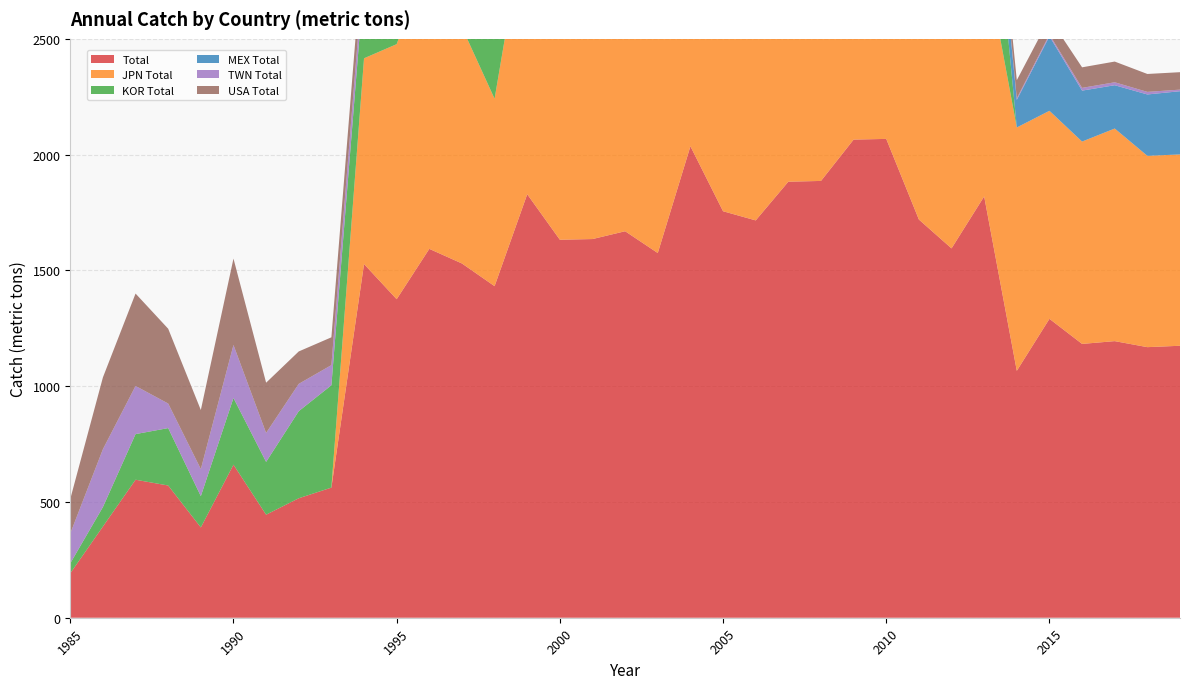

Reading left to right, extract all data points from this chart.

Total: 192.0	394.0	596.0	571.0	390.0	661.0	445.0	516.0	562.0	1527.5	1375.6	1593.0	1529.9	1432.0	1829.0	1632.4	1635.4	1669.2	1575.0	2036.1	1755.5	1715.9	1883.1	1886.4	2064.9	2067.9	1719.7	1595.0	1819.5	1066.4	1290.9	1182.5	1194.5	1168.5	1174.5
JPN Total: 0.0	0.0	0.0	0.0	0.0	0.0	0.0	0.0	0.0	888.5	1101.5	1267.5	1019.8	809.4	1240.7	1188.9	1301.1	929.6	1083.3	1054.2	1135.5	1179.6	1299.0	1194.2	1496.5	1208.3	822.8	947.6	1054.0	1050.9	898.4	873.9	918.1	826.2	826.2
KOR Total: 43.0	84.0	197.0	248.0	135.0	288.0	228.0	376.0	442.0	336.0	333.0	413.0	401.0	386.0	439.0	539.0	491.0	488.0	471.0	865.0	609.0	641.0	689.0	609.0	653.0	760.0	758.0	715.0	711.0	0.0	0.0	0.0	0.0	0.0	0.0
MEX Total: 0.0	0.0	0.0	0.0	0.0	0.0	0.0	0.0	0.0	0.0	0.0	0.0	0.0	0.0	0.0	0.0	0.0	0.0	0.0	0.0	0.0	0.0	0.0	0.0	78.0	54.0	208.0	74.0	107.0	119.0	322.0	220.0	187.0	265.0	273.0
TWN Total: 129.0	250.0	208.0	106.0	117.0	229.0	125.0	118.0	87.0	80.0	79.0	85.0	118.0	85.0	52.0	64.0	30.0	69.0	57.0	38.0	25.0	38.0	37.0	27.0	21.0	10.0	8.0	9.0	16.0	7.0	7.4	11.9	12.8	11.2	6.9
USA Total: 149.0	310.0	399.0	323.0	255.0	373.0	217.0	140.0	120.0	127.0	94.0	95.0	132.0	98.0	61.0	76.0	41.0	81.0	66.0	52.0	34.0	45.0	43.0	33.0	29.0	20.0	16.0	20.0	28.0	78.2	70.5	88.7	89.4	77.3	75.3